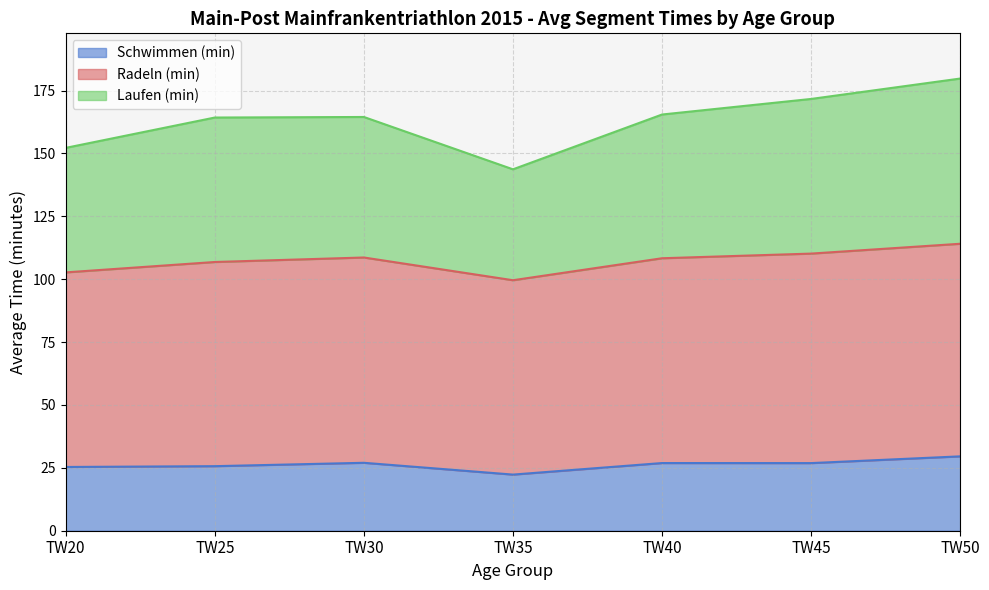

How many data points in Schwimmen (min) are above 26?

4